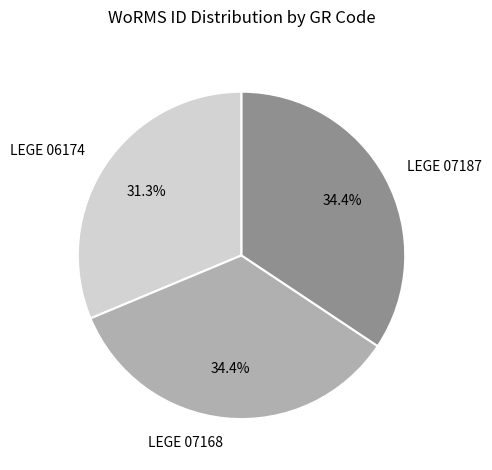

True or false: LEGE 07187 accounts for 34% of the total.

True